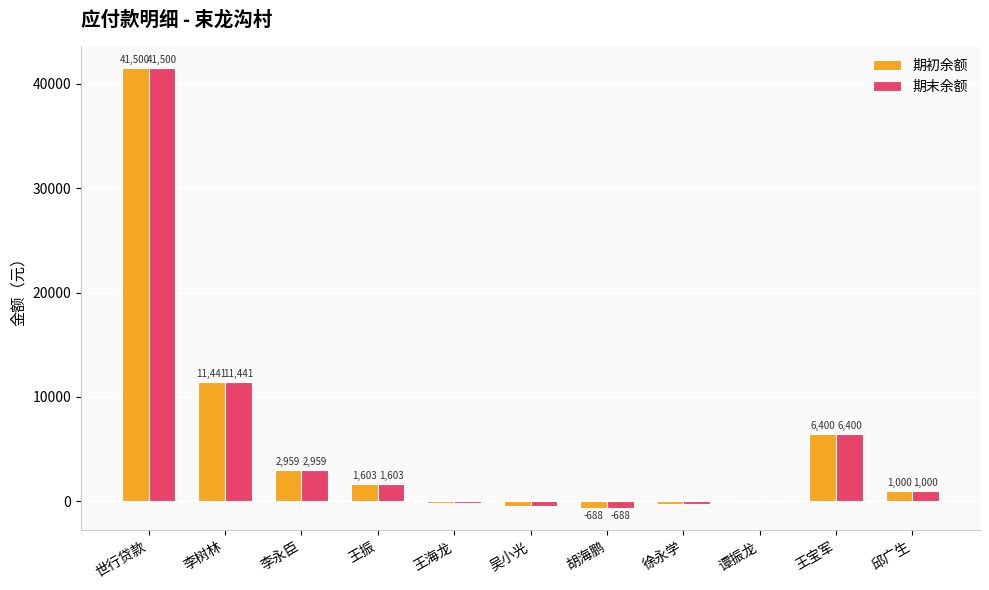

How many values in 期初余额 are above zero?

6